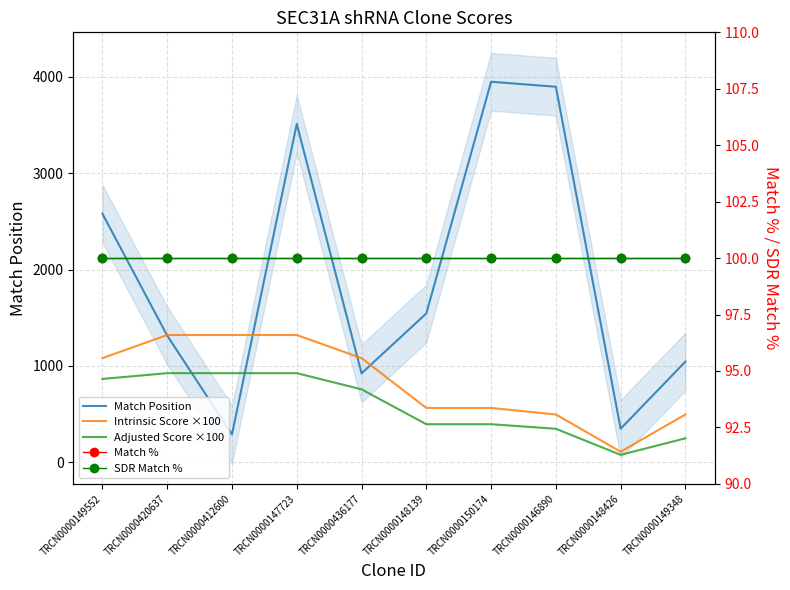

Reading left to right, transcribe all the data shown in this chart.

Match Position: TRCN0000149552=2580.0	TRCN0000420637=1314.0	TRCN0000412600=288.0	TRCN0000147723=3512.0	TRCN0000436177=922.0	TRCN0000148139=1544.0	TRCN0000150174=3950.0	TRCN0000146890=3898.0	TRCN0000148426=347.0	TRCN0000149348=1044.0
Intrinsic Score ×100: TRCN0000149552=1080.0	TRCN0000420637=1320.0	TRCN0000412600=1320.0	TRCN0000147723=1320.0	TRCN0000436177=1080.0	TRCN0000148139=562.5	TRCN0000150174=562.5	TRCN0000146890=495.0	TRCN0000148426=108.0	TRCN0000149348=495.0
Adjusted Score ×100: TRCN0000149552=864.0	TRCN0000420637=924.0	TRCN0000412600=924.0	TRCN0000147723=924.0	TRCN0000436177=756.0	TRCN0000148139=393.8	TRCN0000150174=393.8	TRCN0000146890=346.5	TRCN0000148426=75.6	TRCN0000149348=247.5
Match %: TRCN0000149552=100.0	TRCN0000420637=100.0	TRCN0000412600=100.0	TRCN0000147723=100.0	TRCN0000436177=100.0	TRCN0000148139=100.0	TRCN0000150174=100.0	TRCN0000146890=100.0	TRCN0000148426=100.0	TRCN0000149348=100.0
SDR Match %: TRCN0000149552=100.0	TRCN0000420637=100.0	TRCN0000412600=100.0	TRCN0000147723=100.0	TRCN0000436177=100.0	TRCN0000148139=100.0	TRCN0000150174=100.0	TRCN0000146890=100.0	TRCN0000148426=100.0	TRCN0000149348=100.0